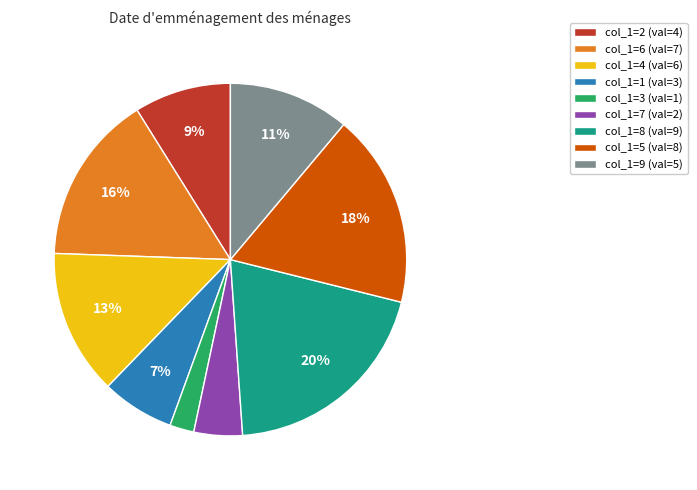

Does any single category account for the majority?

No